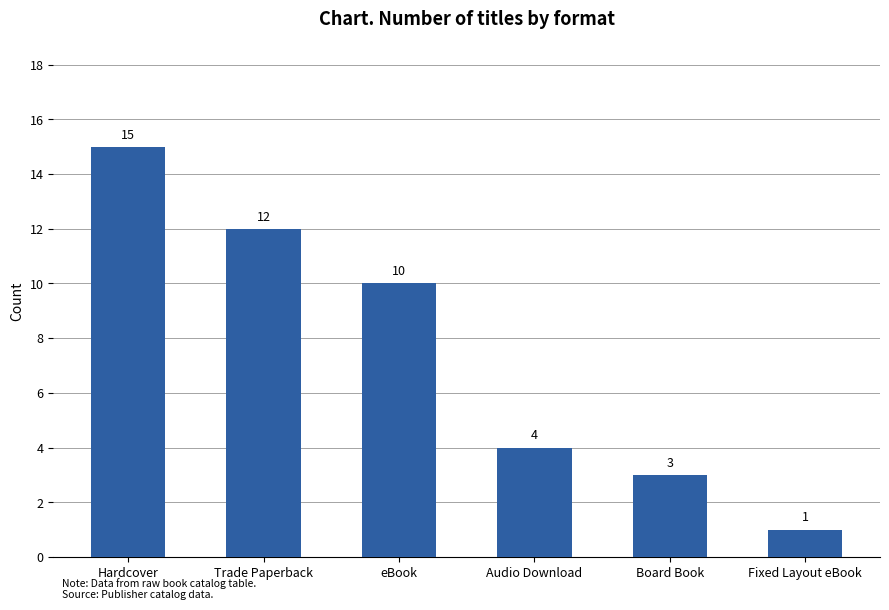

What is the sum of the values at eBook and Fixed Layout eBook?

11